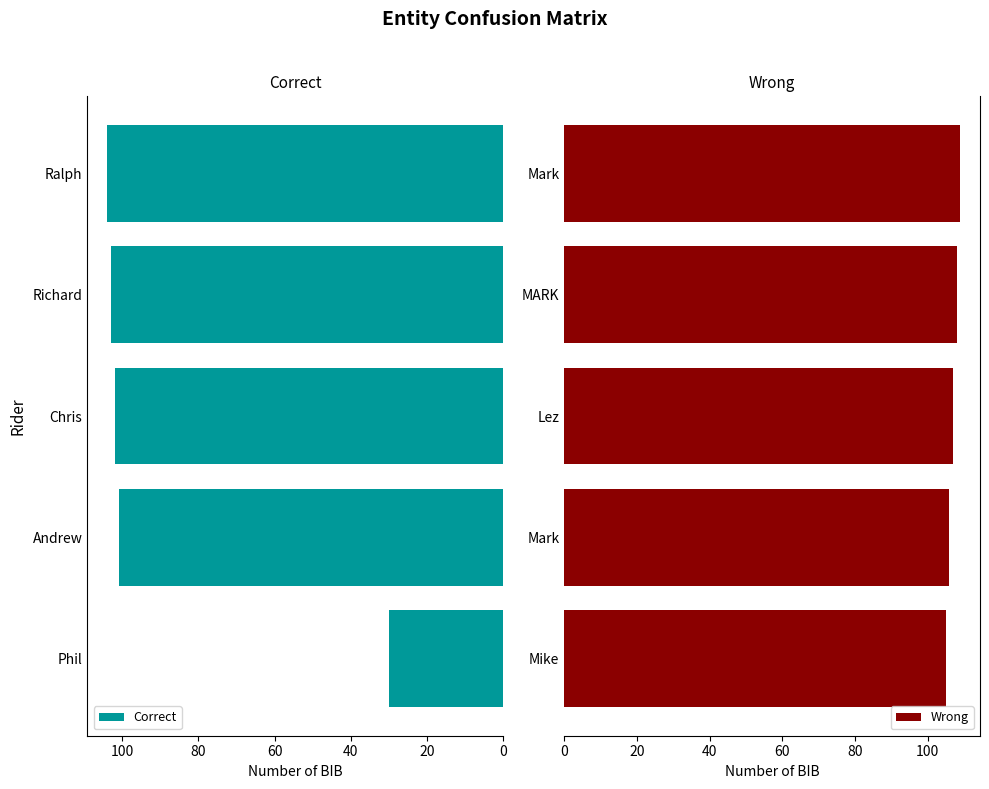

What is the sum of all Correct values?

440